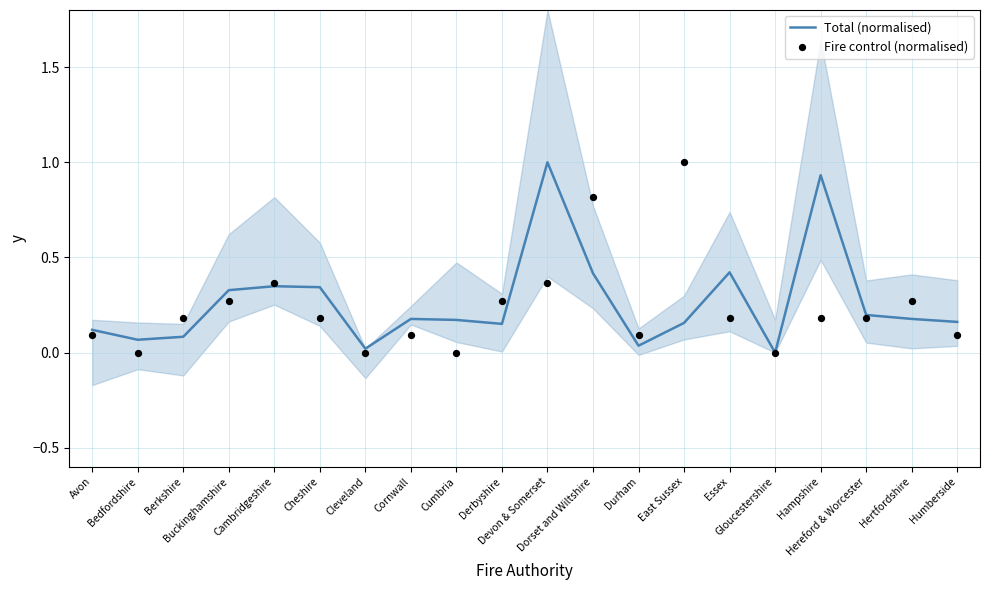

What are all the series names shown in the legend?

Total (normalised), Fire control (normalised)